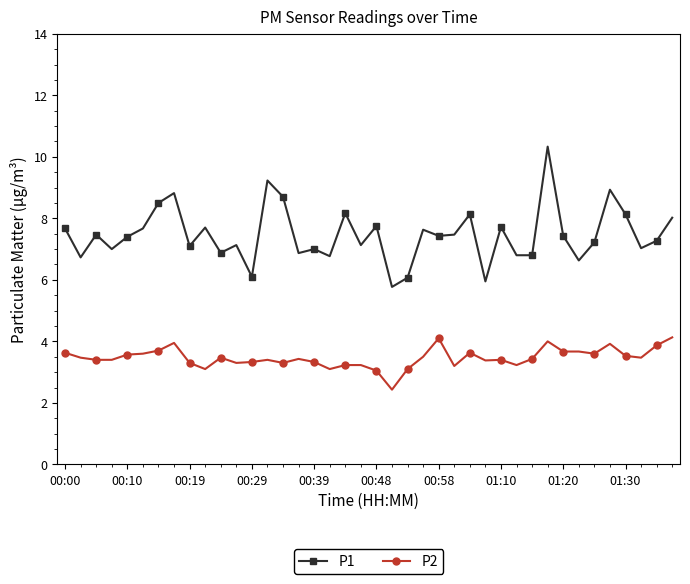

What is the lowest value of the P1 series?

5.8